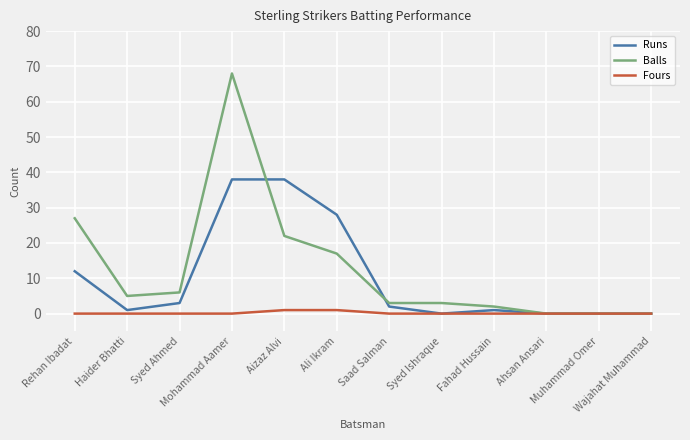

At which category does Balls reach its first local valley?

Haider Bhatti